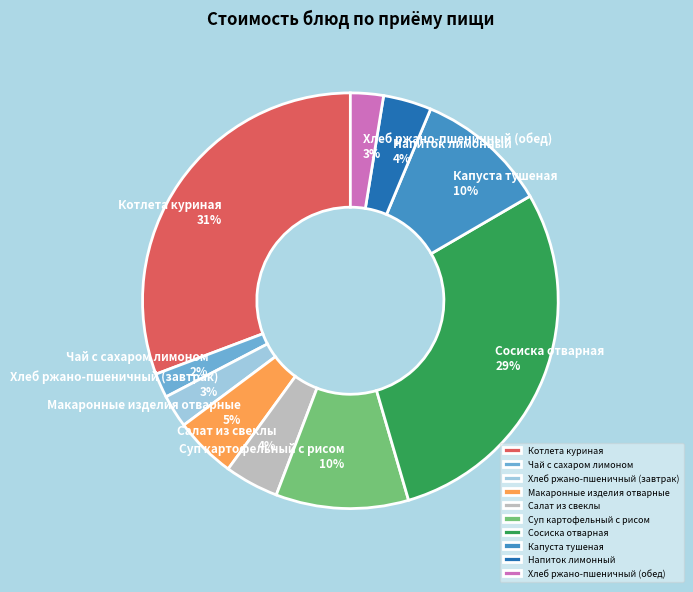

The Хлеб ржано-пшеничный (обед) slice represents 3% of the pie. True or false?

True